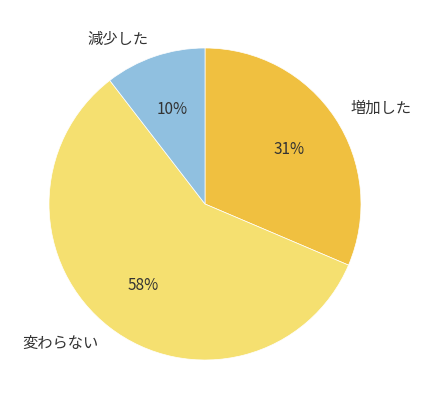

Approximately how many times larger is the value at 変わらない compared to 増加した?

1.9